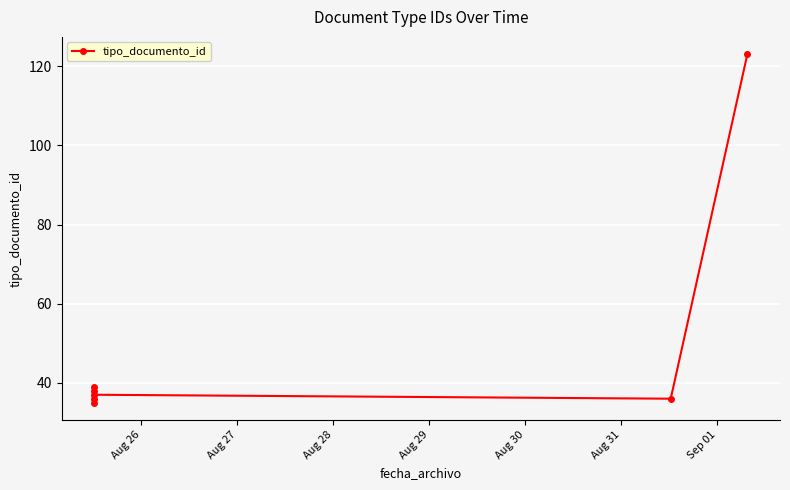

Which category has the lowest value across all series?

Aug 26